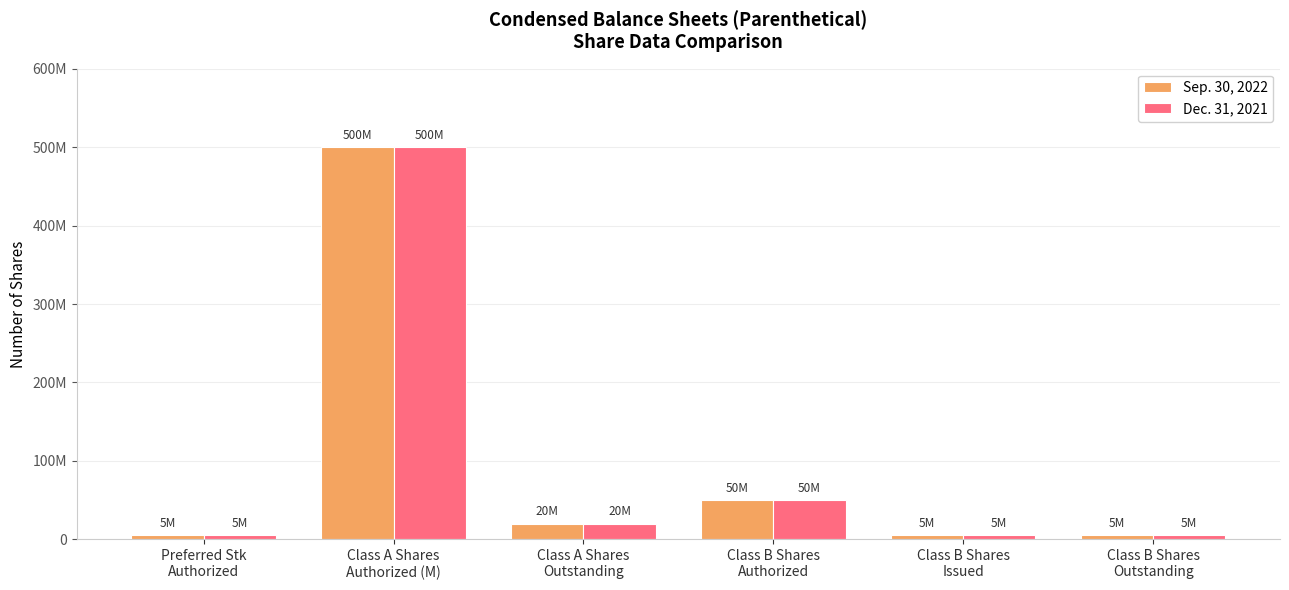

What position from the left is Class A Shares
Authorized (M)?

2